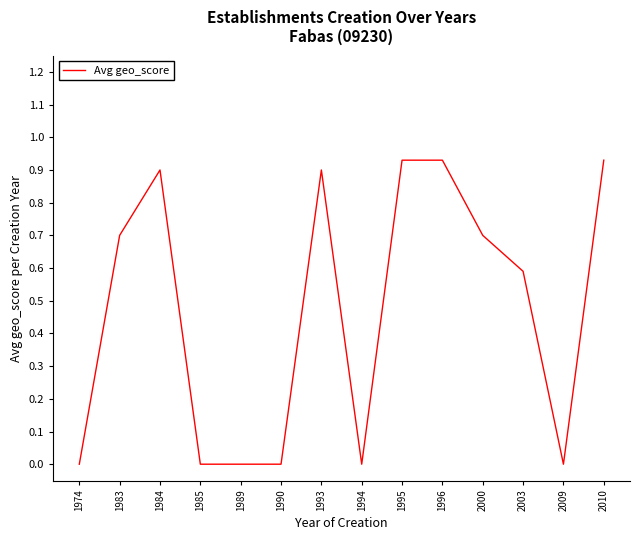

Is it true that the value at 1994 is 0.4?

False